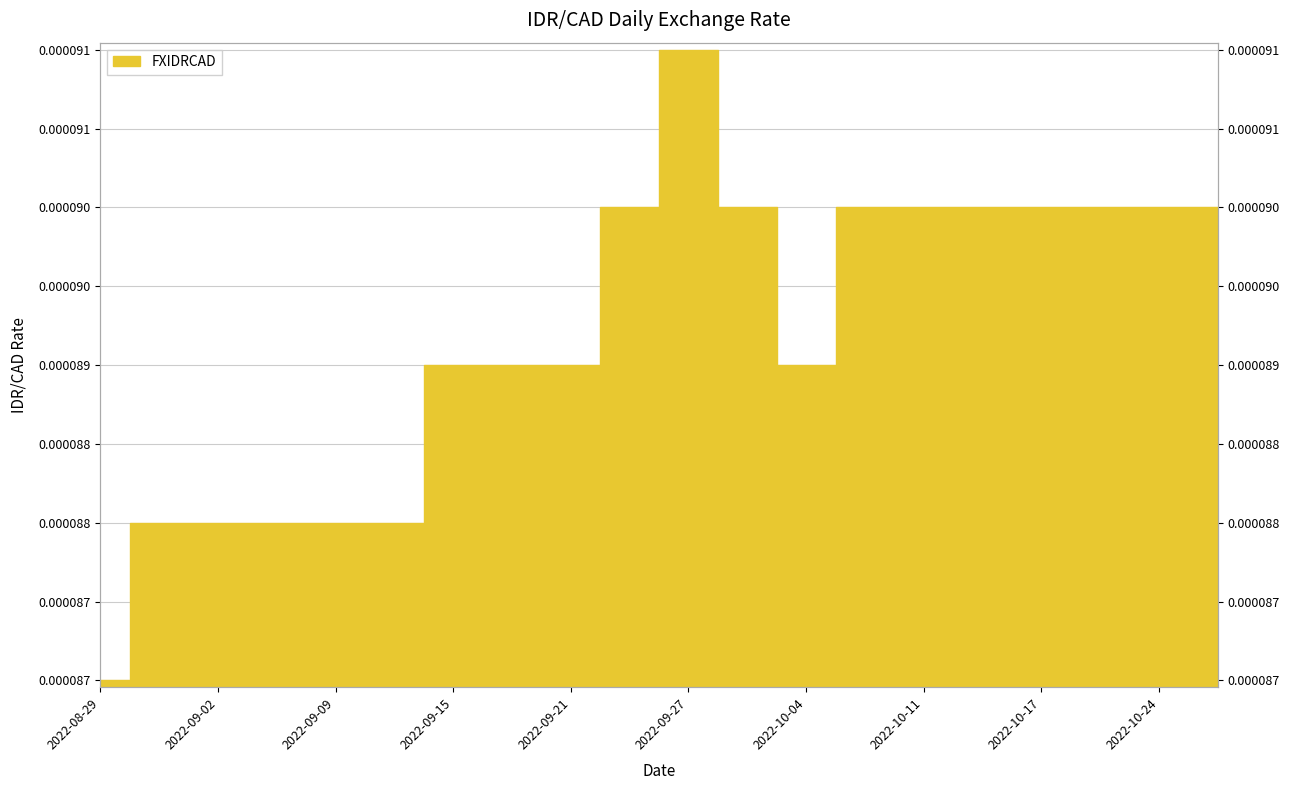

What position from the right is 2022-08-31?

19